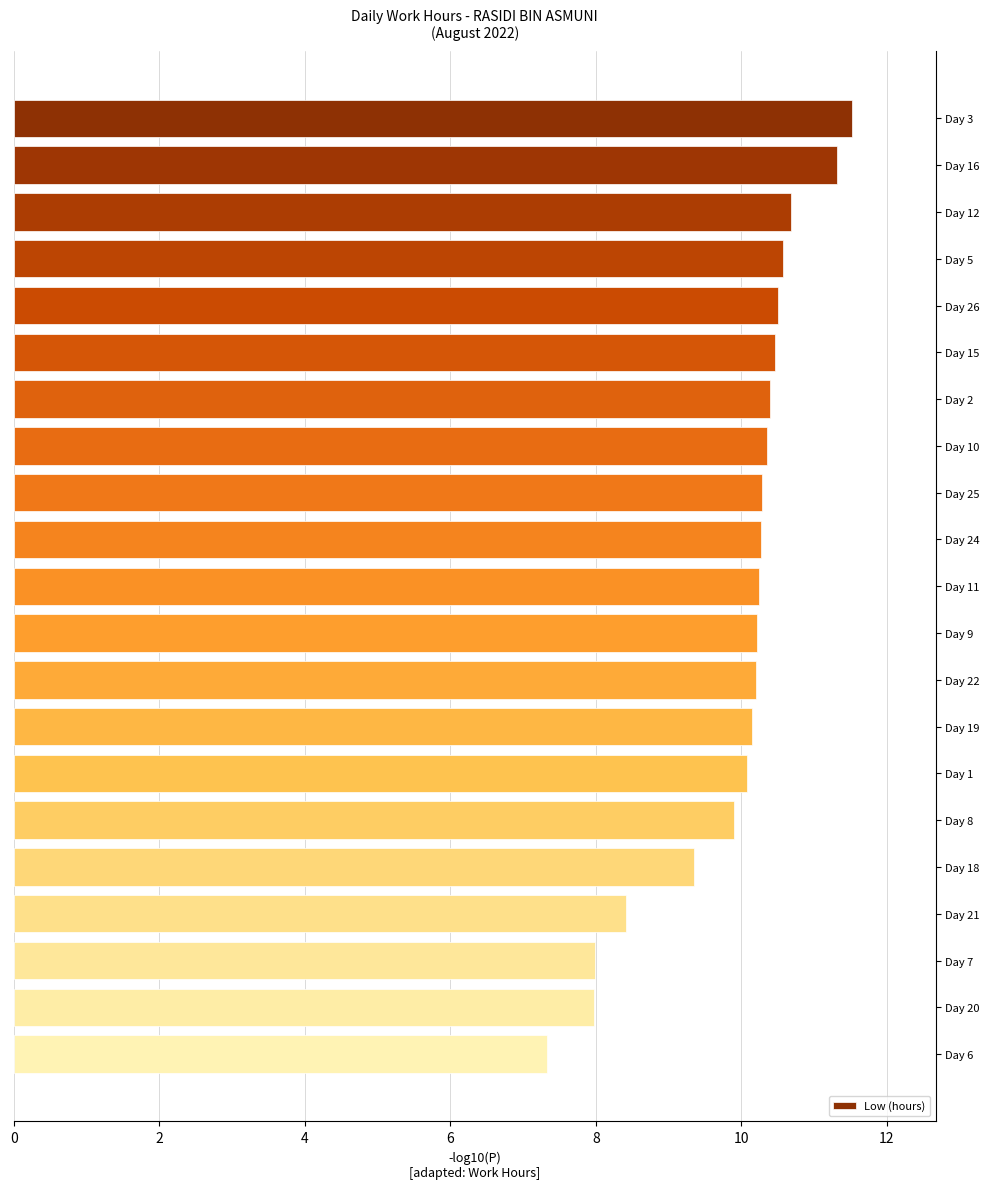

True or false: the data shows 1.5 at Day 6.

False